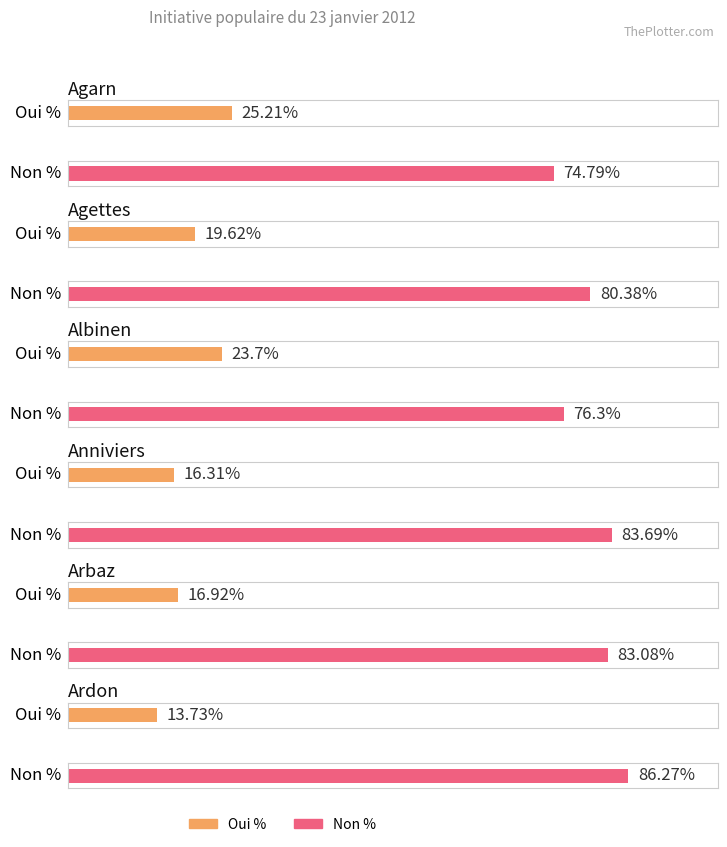

What is the sum of the Non % values at Arbaz and Agettes?

163.5